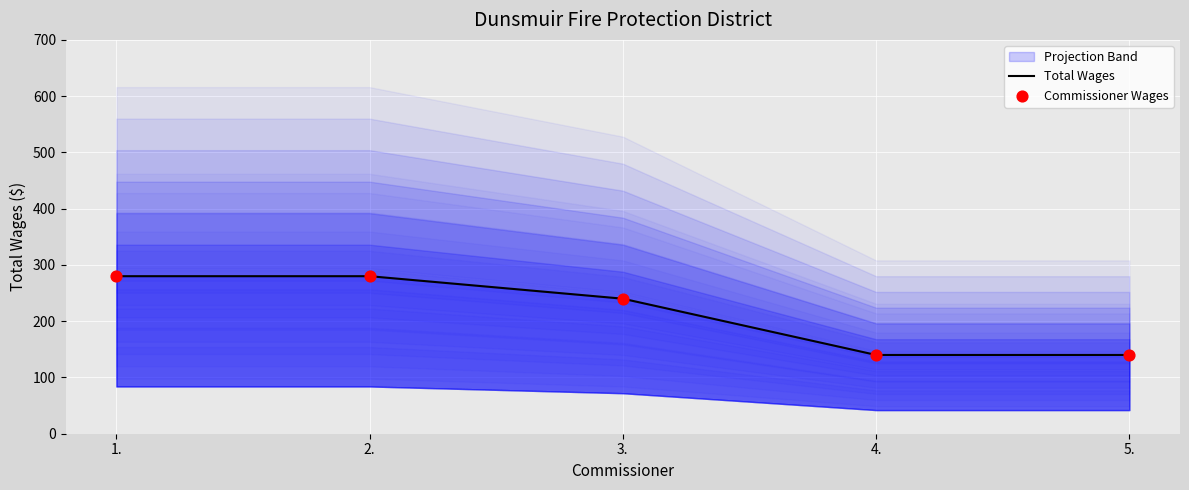

At how many categories does at least one series exceed 150?

3